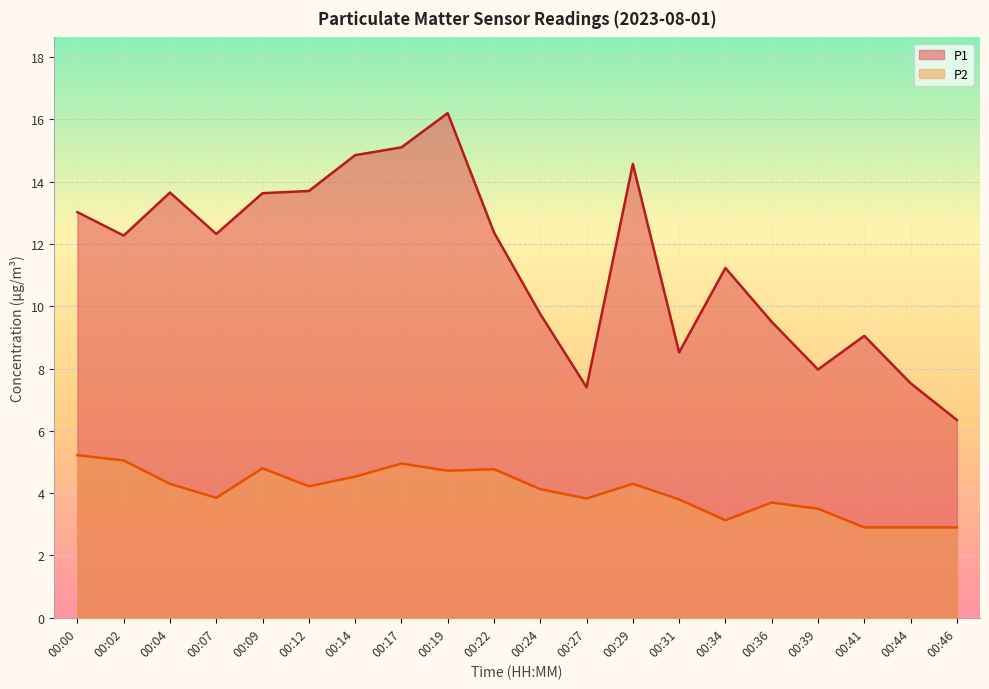

Reading left to right, what are all the values shown in this chart?

P1: 00:00=13.0	00:02=12.3	00:04=13.7	00:07=12.3	00:09=13.6	00:12=13.7	00:14=14.8	00:17=15.1	00:19=16.2	00:22=12.4	00:24=9.8	00:27=7.4	00:29=14.6	00:31=8.5	00:34=11.2	00:36=9.5	00:39=8.0	00:41=9.1	00:44=7.5	00:46=6.3
P2: 00:00=5.2	00:02=5.0	00:04=4.3	00:07=3.9	00:09=4.8	00:12=4.2	00:14=4.5	00:17=5.0	00:19=4.7	00:22=4.8	00:24=4.1	00:27=3.8	00:29=4.3	00:31=3.8	00:34=3.1	00:36=3.7	00:39=3.5	00:41=2.9	00:44=2.9	00:46=2.9